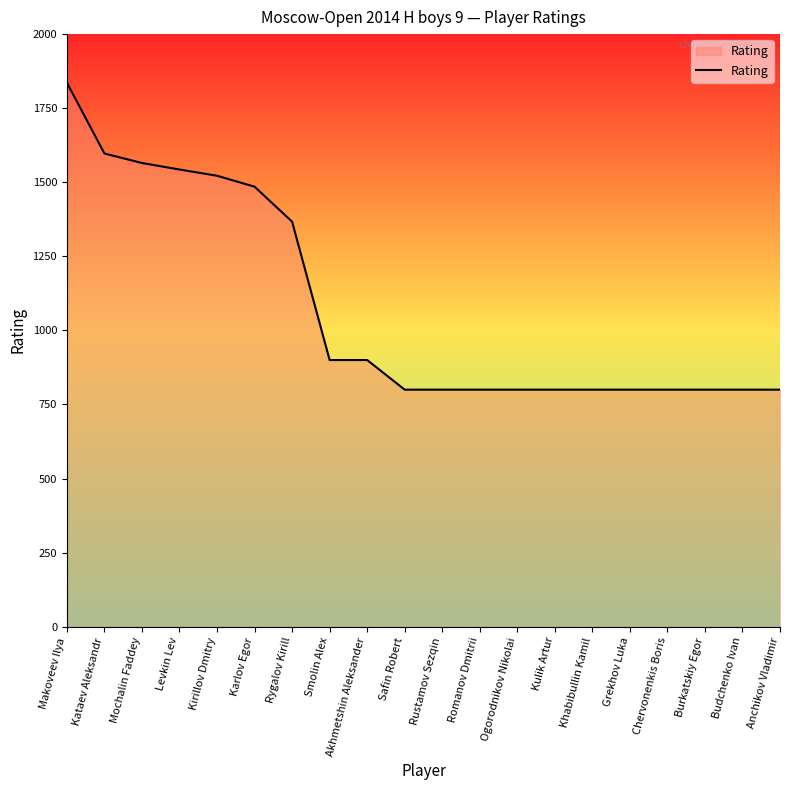

Reading left to right, transcribe all the data shown in this chart.

1836	1597	1565	1543	1522	1485	1367	900	900	800	800	800	800	800	800	800	800	800	800	800